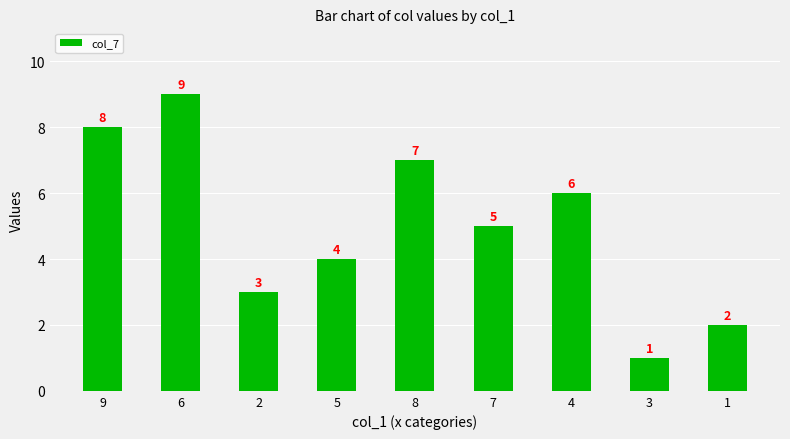

What is the sum of the values at 2 and 5?

7